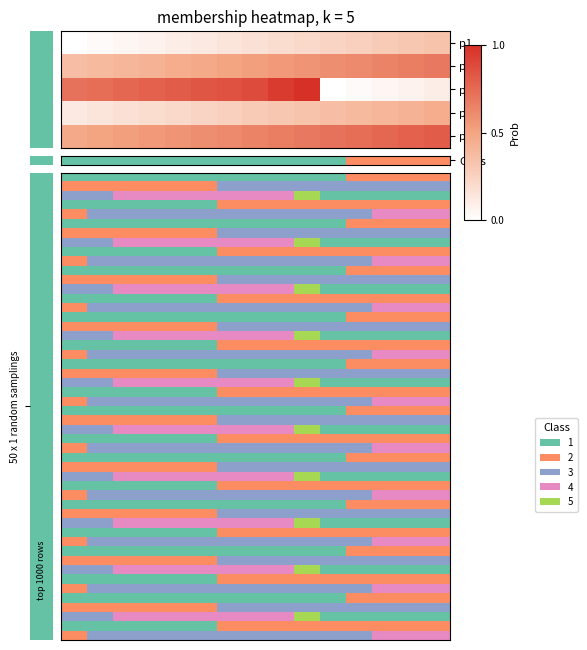

Which series has the largest range (max minus min)?

p3